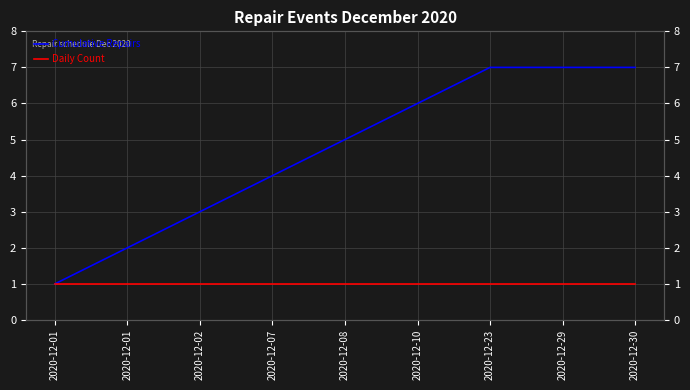

Between 2020-12-30 and 2020-12-23, which is larger?

2020-12-30